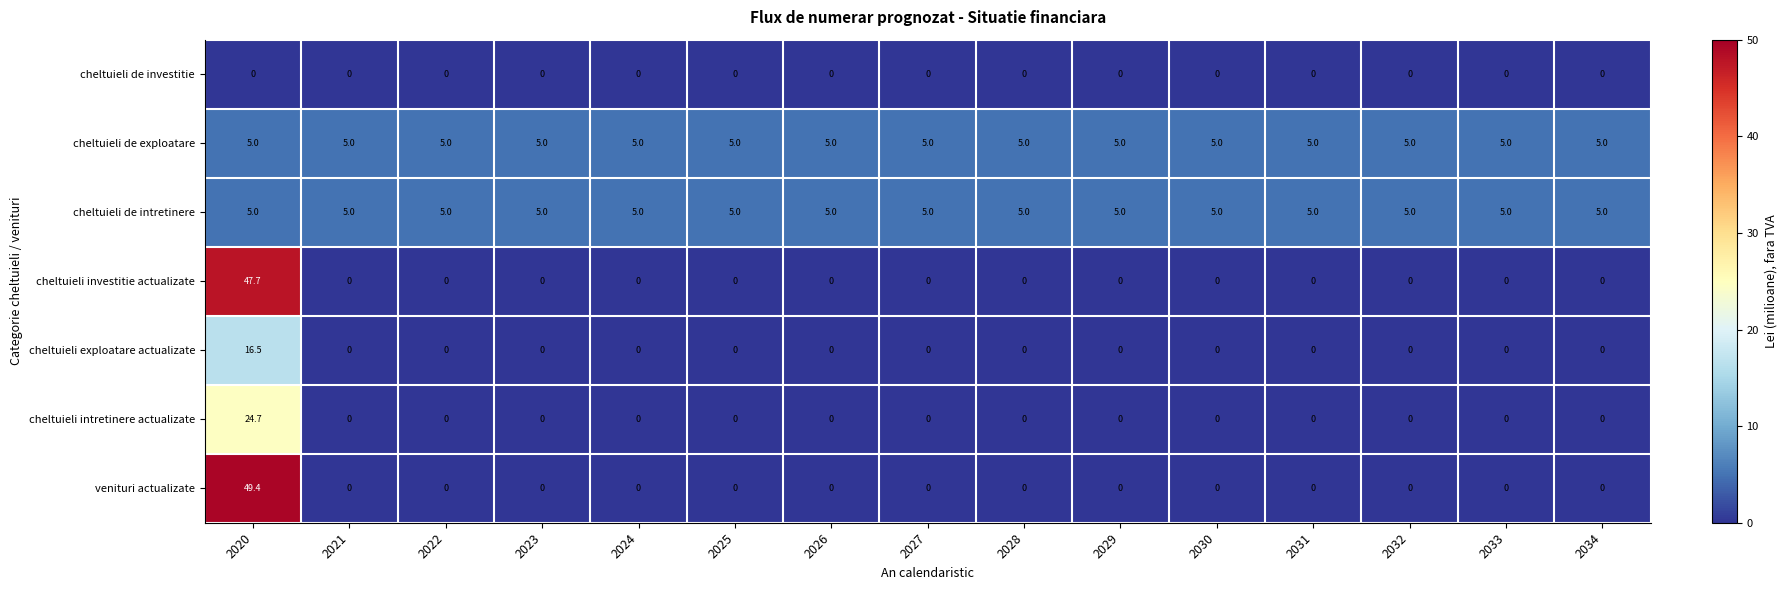

What is the maximum value for cheltuieli de intretinere?

5.0